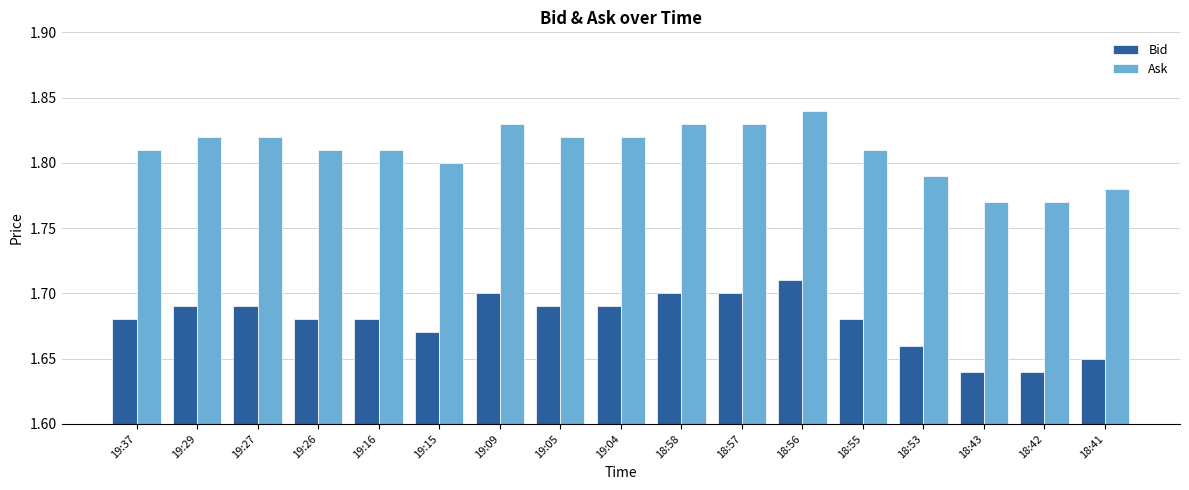

Are the bars horizontal?

No